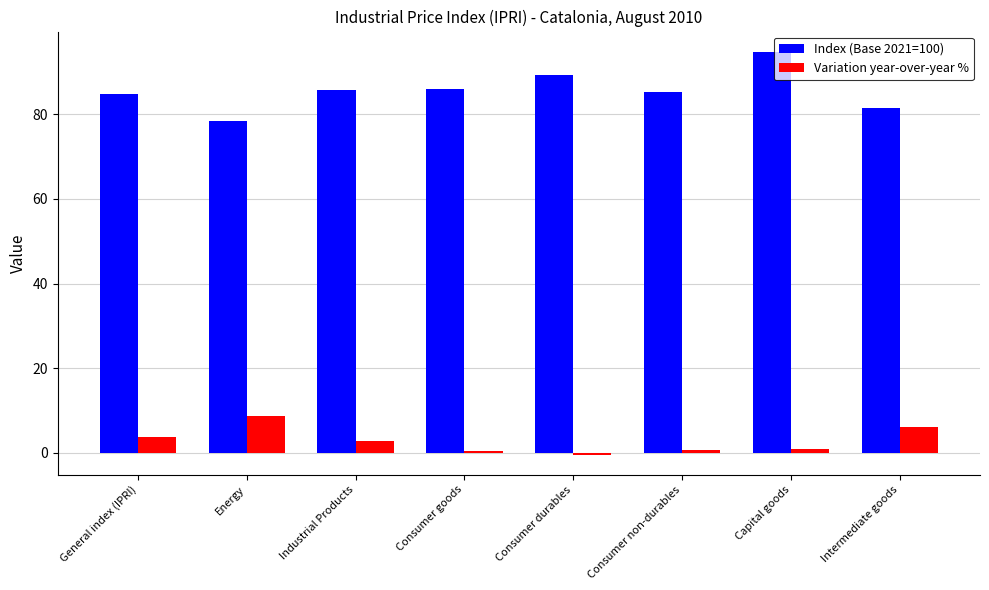

At which label does Variation year-over-year % first exceed 2?

General index (IPRI)